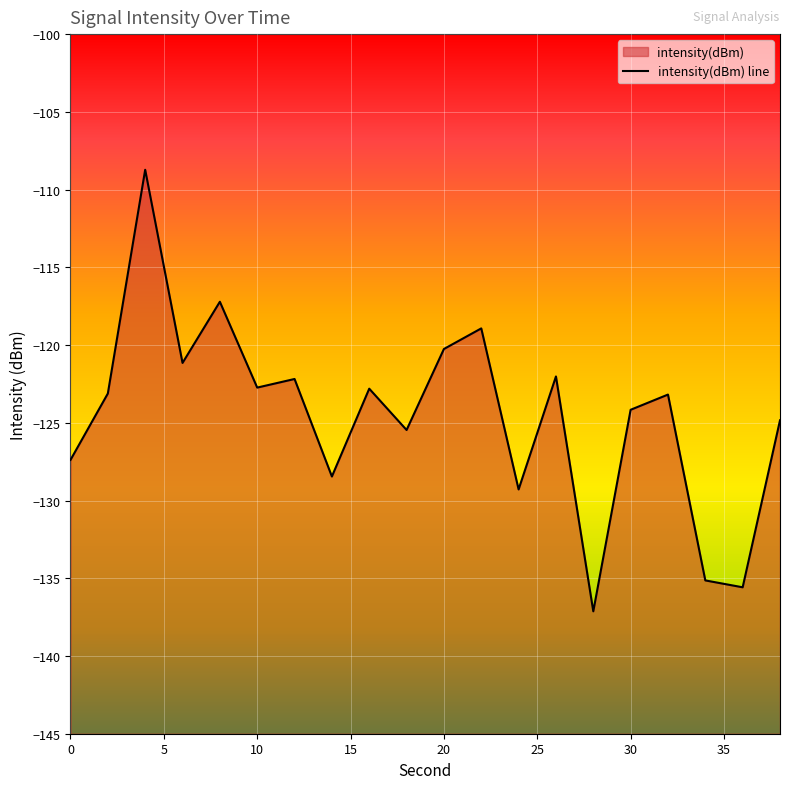

Which category has the lowest value across all series?

28